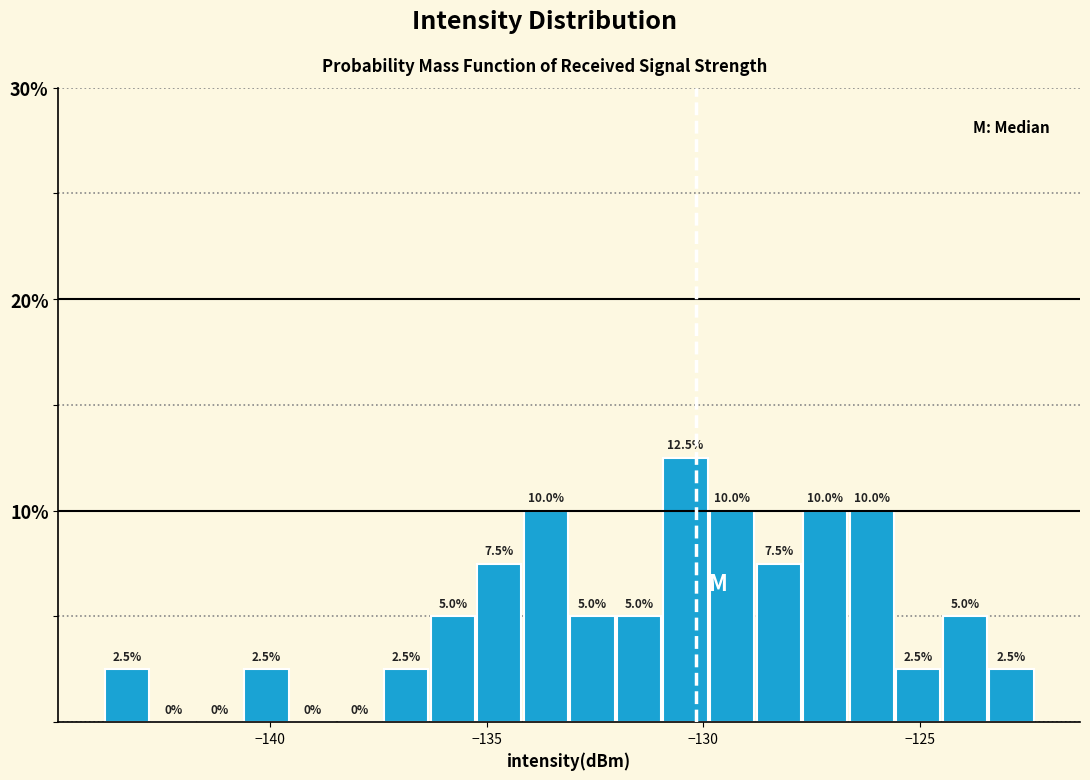

Around what value on the x-axis is the tallest bar? Give the approximate position of its centre, as read against the axis.

-130.5